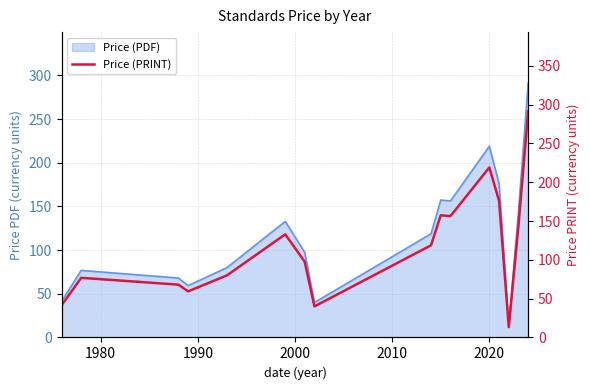

What is the difference between the maximum and second lowest values?

251.4